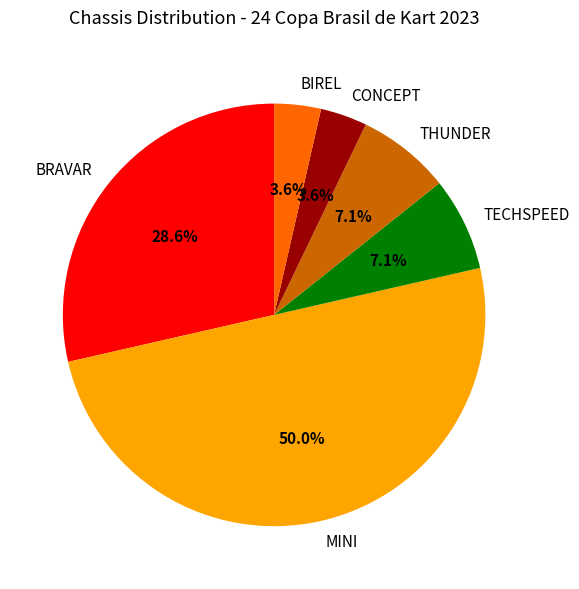

What portion of the pie excludes TECHSPEED?

92.9%